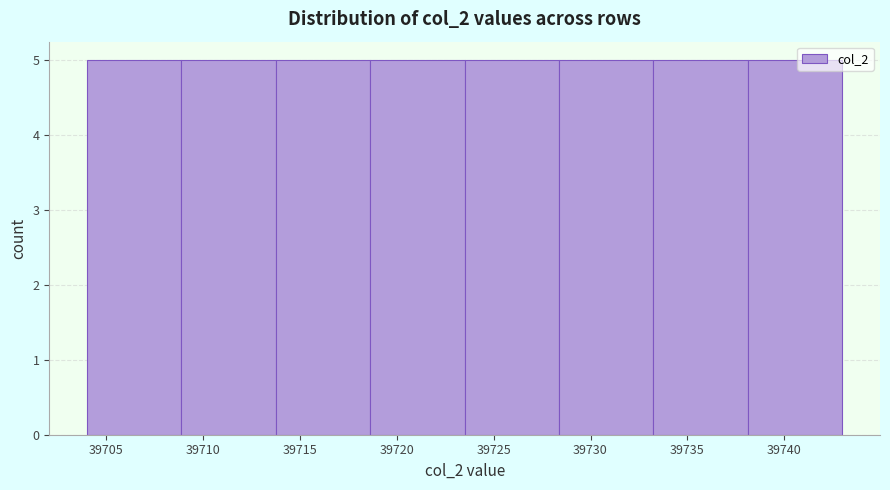

Reading left to right, transcribe this chart: for each bar, give the range it covers on the x-axis and its height. Neither the bar edges nor the heights are printed on the chart, so give them approximately, as read against the axes.

39704.0 to 39709.0: 5
39709.0 to 39714.0: 5
39714.0 to 39718.5: 5
39718.5 to 39723.5: 5
39723.5 to 39728.5: 5
39728.5 to 39733.5: 5
39733.5 to 39738.0: 5
39738.0 to 39743.0: 5